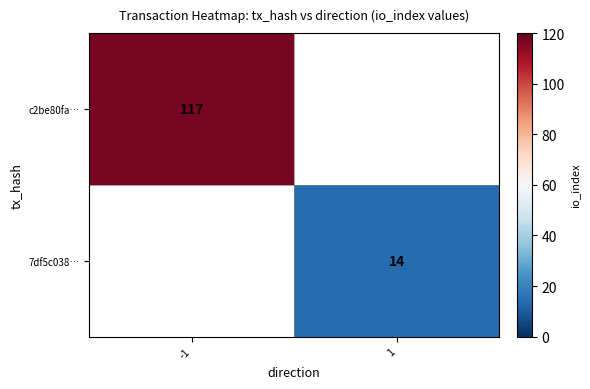

The value of c2be80fa… at -1 is 70. True or false?

False